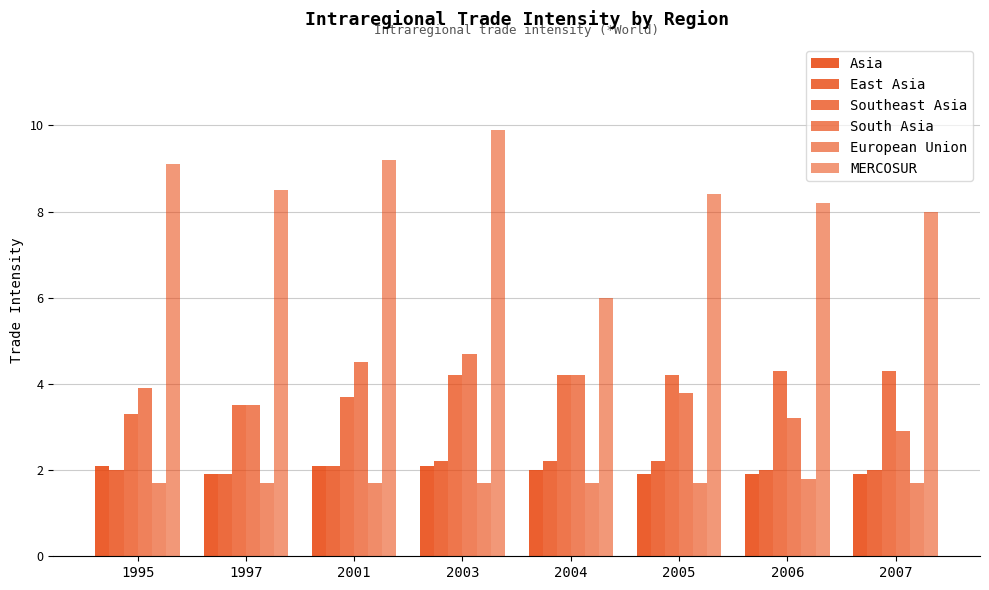

Count the number of data series in this chart.

6